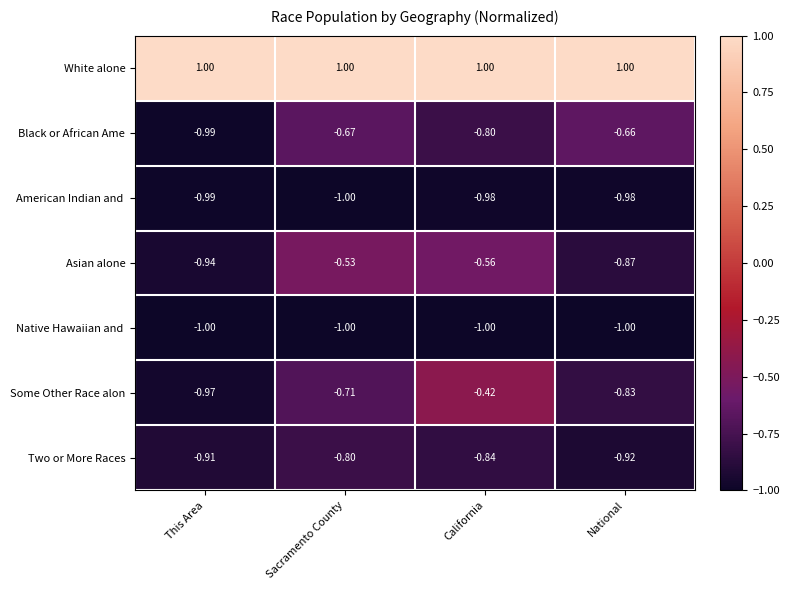

At which category is the sum across all series the highest?

California